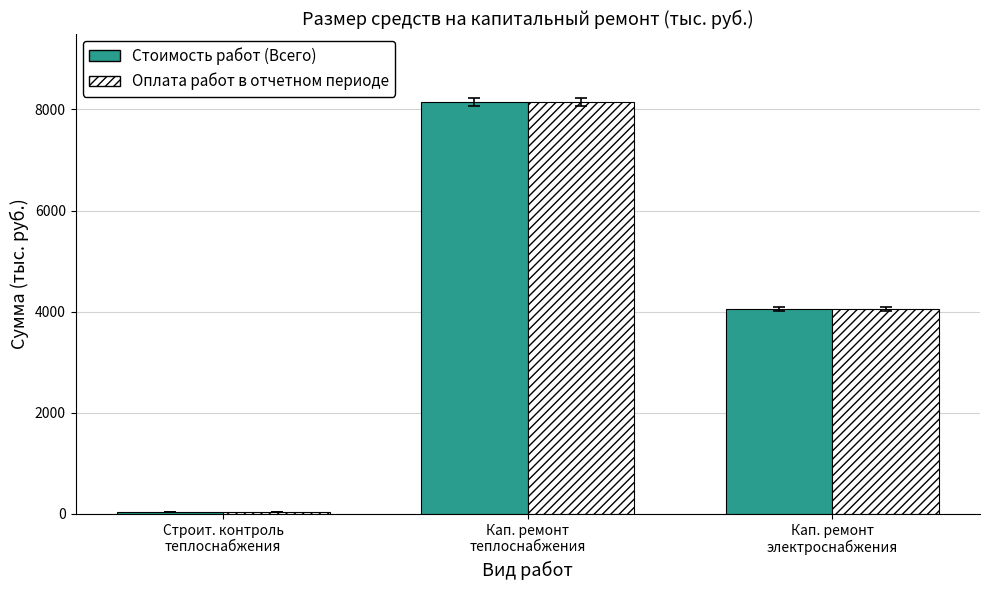

What is the difference between the maximum and second lowest values in the Оплата работ в отчетном периоде series?

4100.6